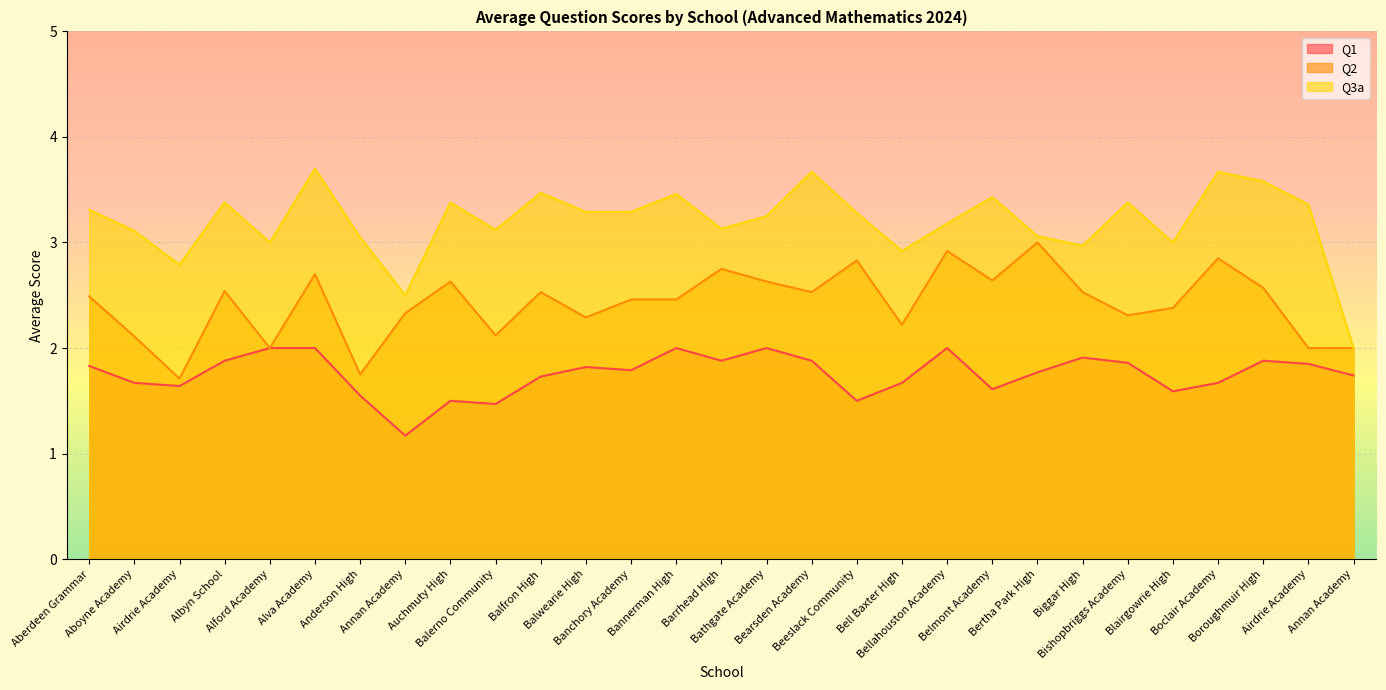

Rank the series by their maximum value, from lowest to highest.

Q1, Q2, Q3a